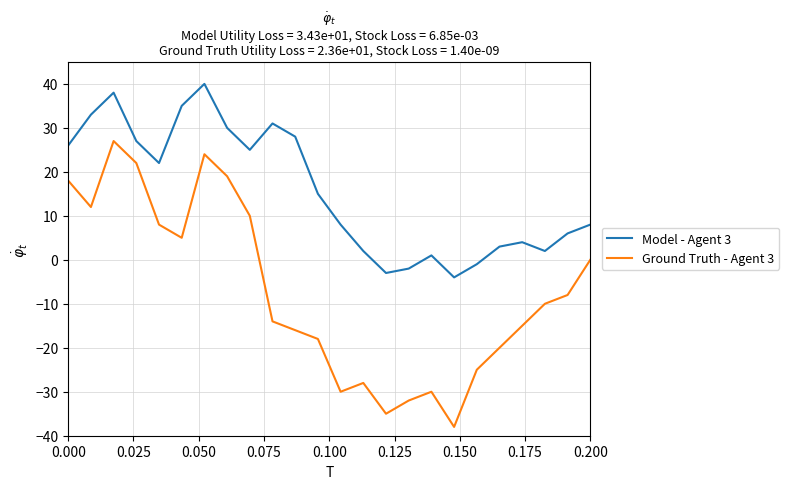

Which series has the largest total across all categories?

Model - Agent 3